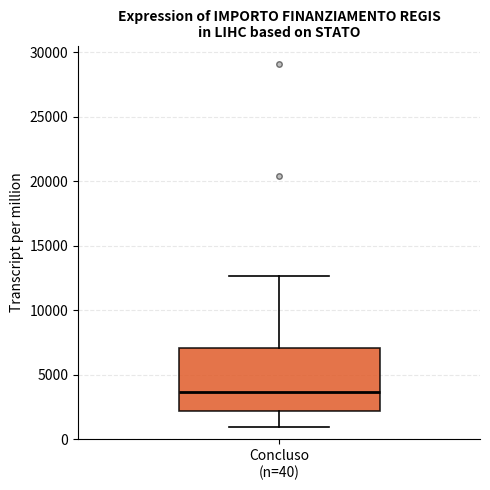

Transcribe this box plot: give where the median line is, the range the box spans, and where the two whiskers end, as read against the y-axis. The values are not printed on the chart, so give them approximately, as read against the axis.

median 3500, box 2000 to 7000, whiskers 1000 to 12500